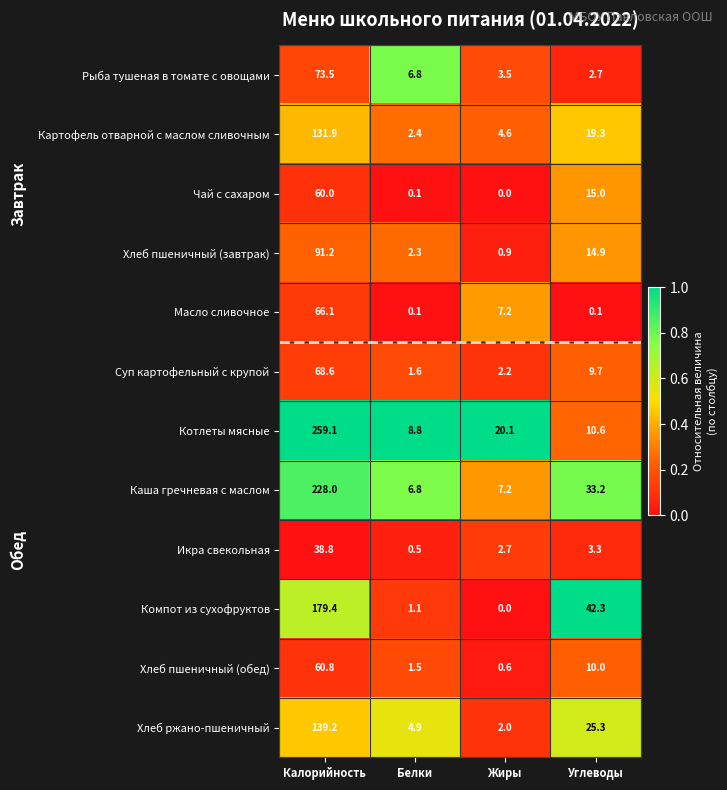

At which category is the sum across all series the highest?

Калорийность